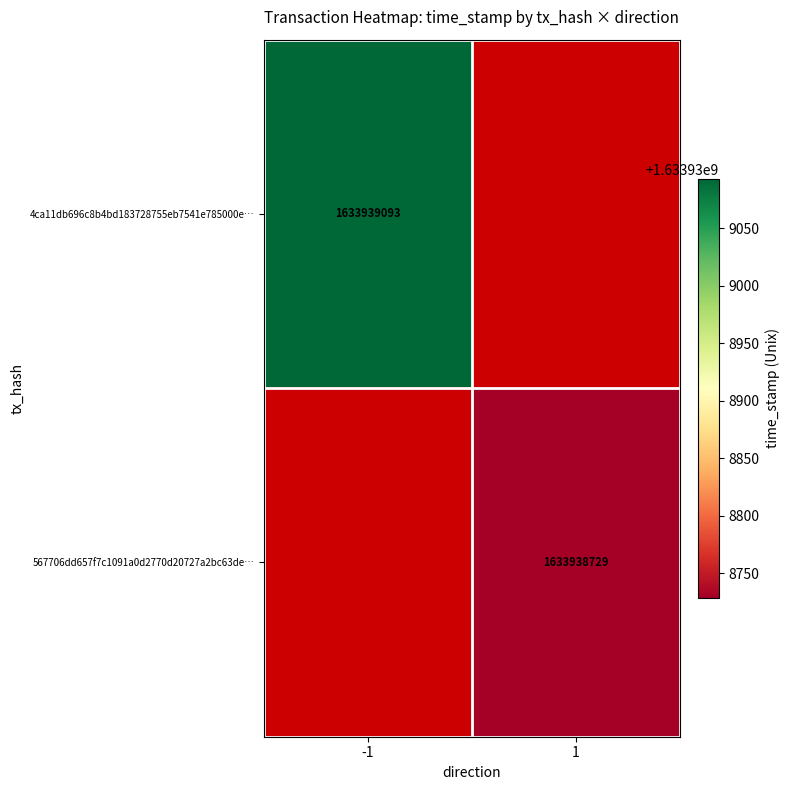

Reading right to left, what are all the values shown in this chart?

4ca11db696c8b4bd183728755eb7541e785000e: 1633939093	-1
567706dd657f7c1091a0d2770d20727a2bc63de: 1633938729	1